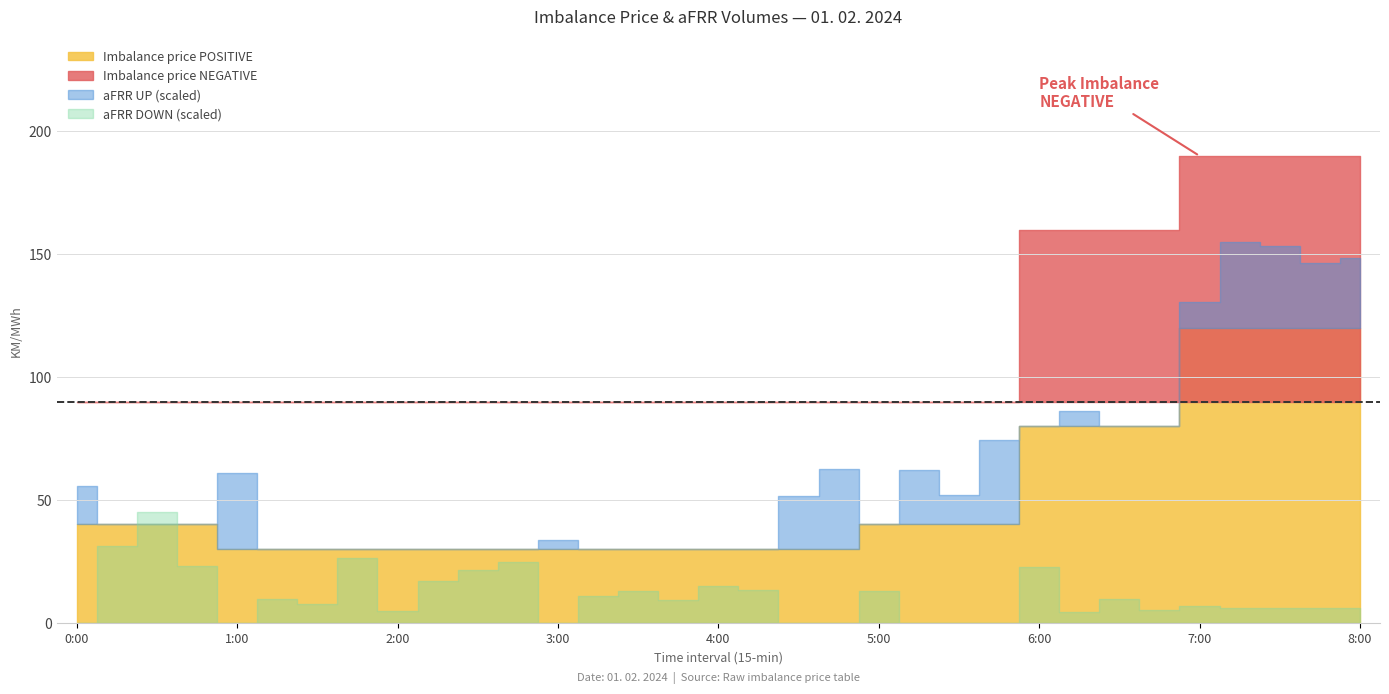

How many times do aFRR UP and aFRR DOWN cross each other?

12